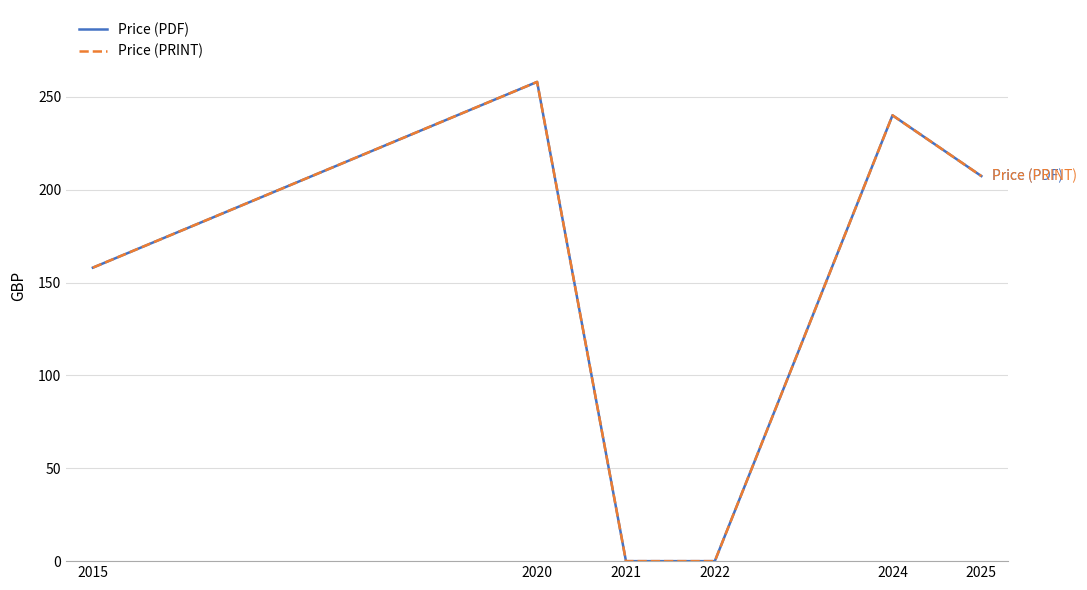

Reading left to right, what are all the values shown in this chart?

Price (PDF): 158.0	258.0	0.0	0.0	240.0	207.3
Price (PRINT): 158.0	258.0	0.0	0.0	240.0	207.3